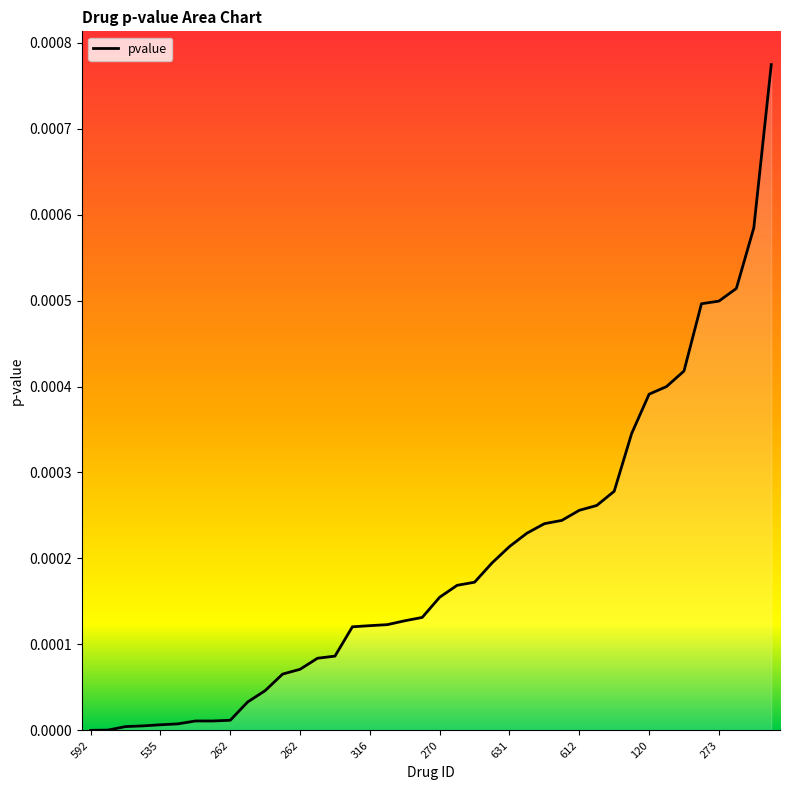

True or false: there are more than 2 points higher than both neighbors.

False